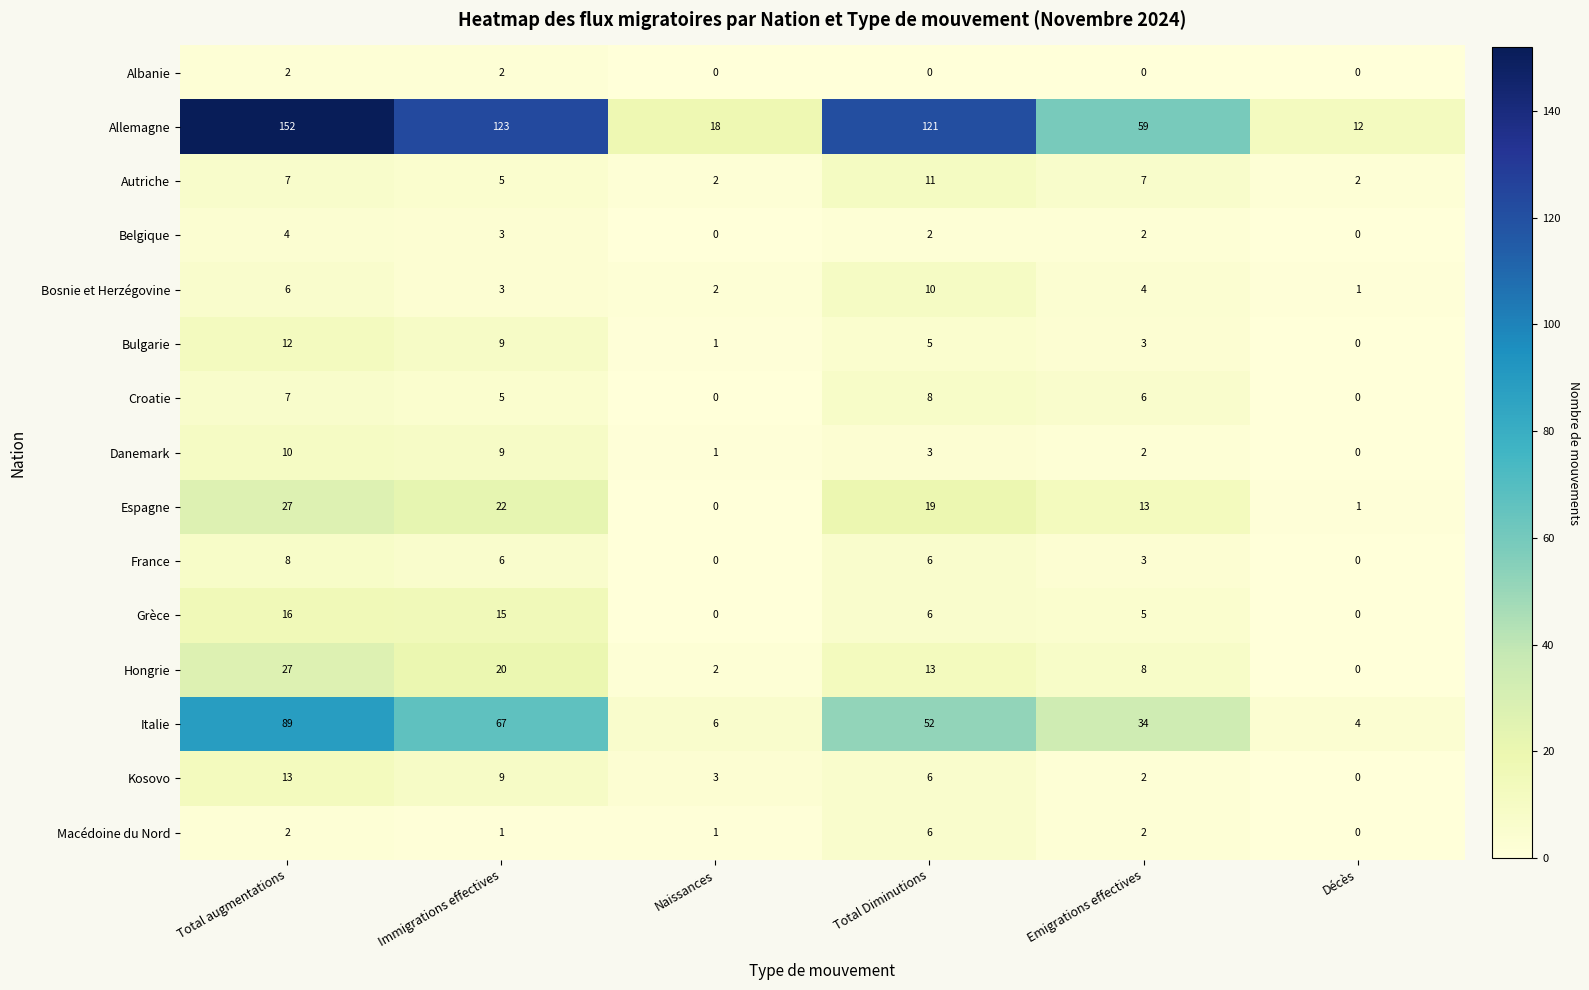

At how many categories does at least one series exceed 130?

1